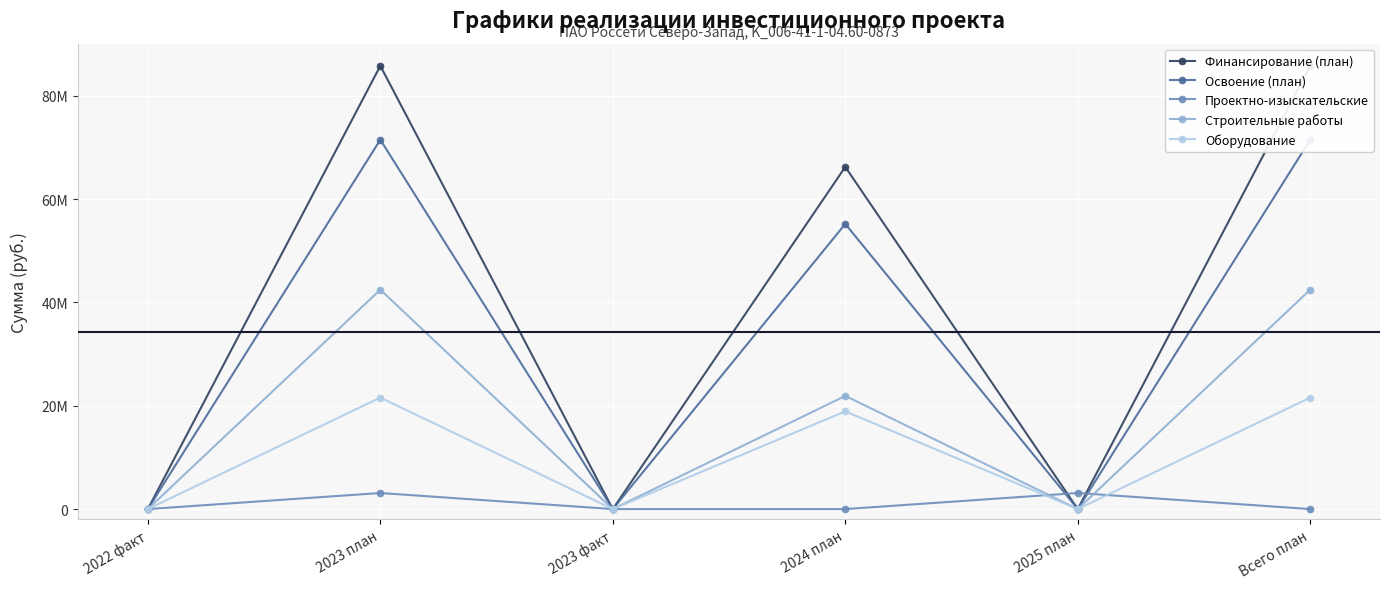

At how many categories does at least one series exceed 37124079?

3